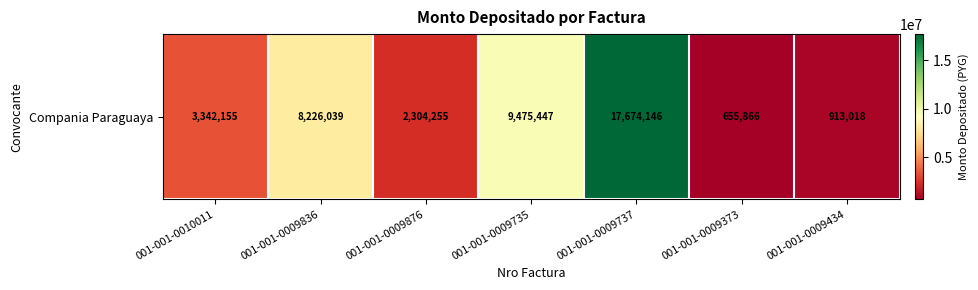

Rank the categories by value from highest to lowest.

001-001-0009737, 001-001-0009735, 001-001-0009836, 001-001-0010011, 001-001-0009876, 001-001-0009434, 001-001-0009373